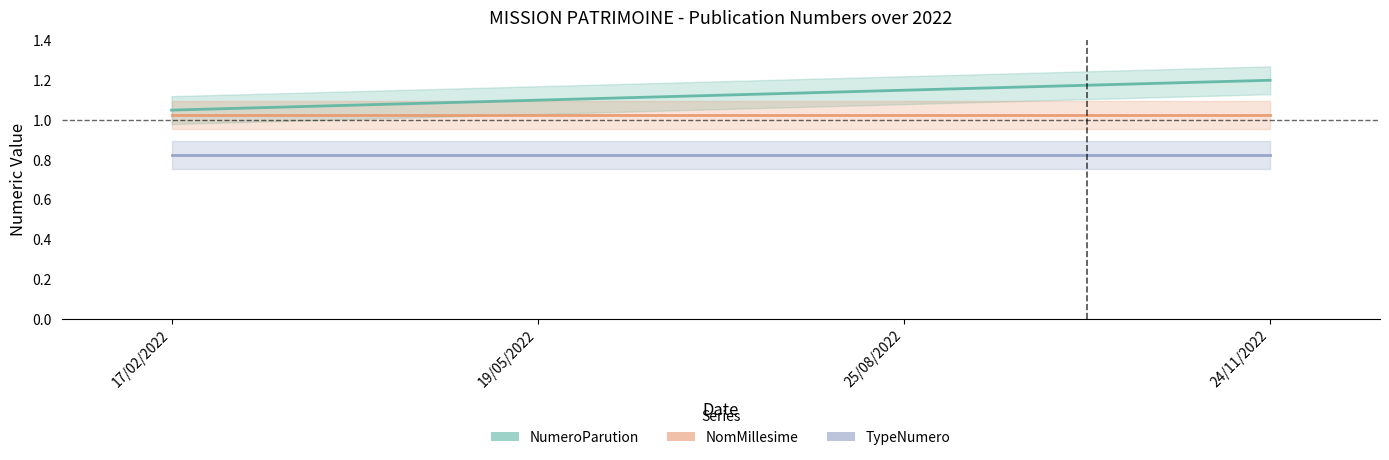

True or false: TypeNumero and NumeroParution cross at least once.

False